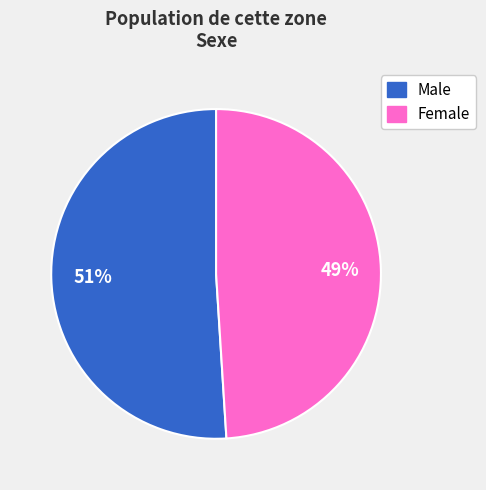

What percentage is the Male slice, to the nearest percent?

51%